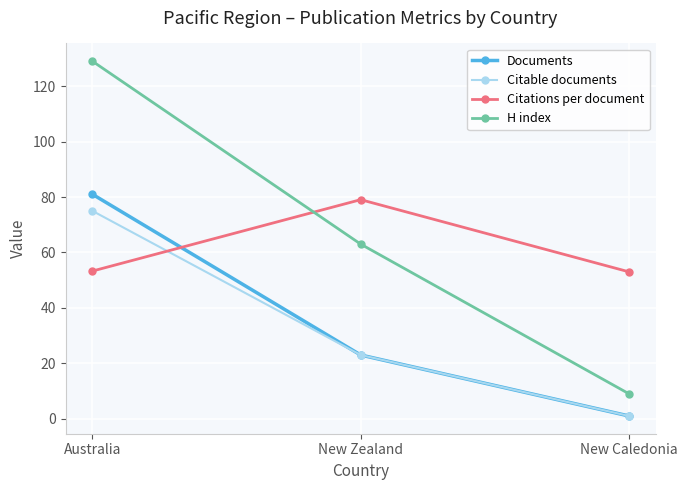

What is the average value of the Documents series?

35.0